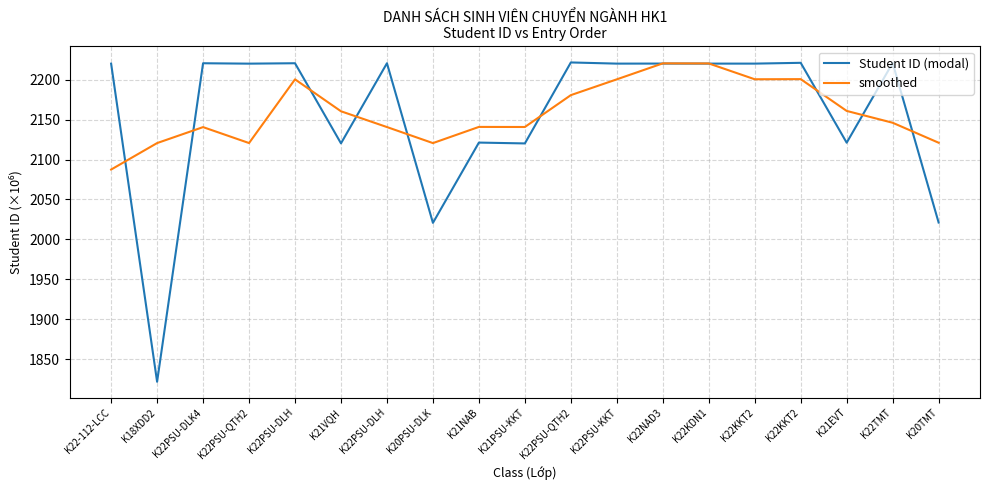

What is the total value across all series at K21PSU-KKT?

4261.1